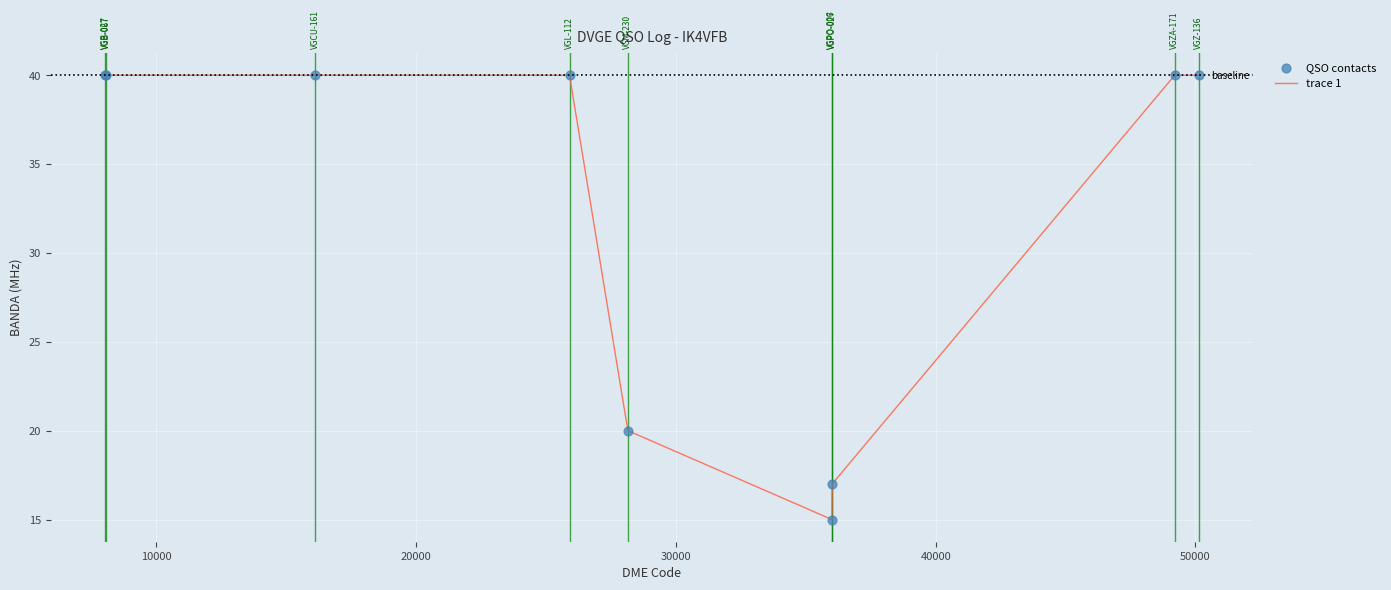

What is the smallest value displayed?

15